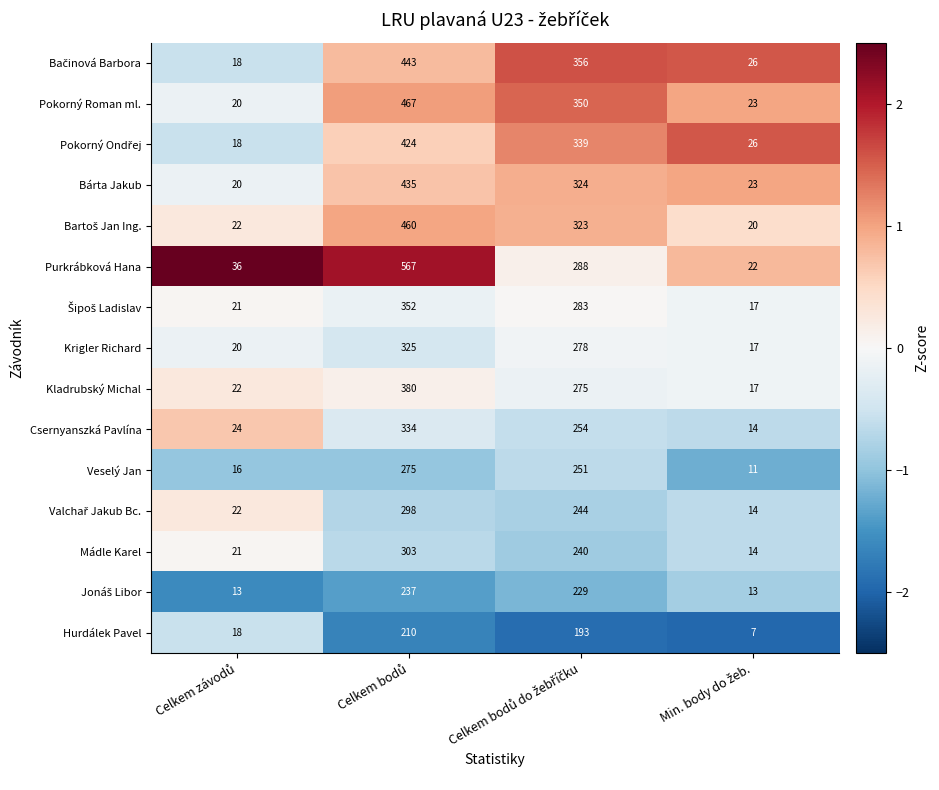

What is the minimum value shown in the chart?

7